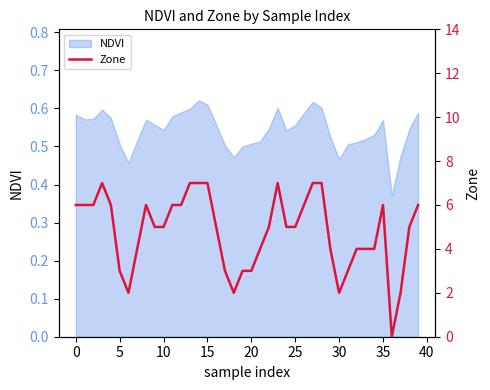

How many lines are shown in the chart?

1